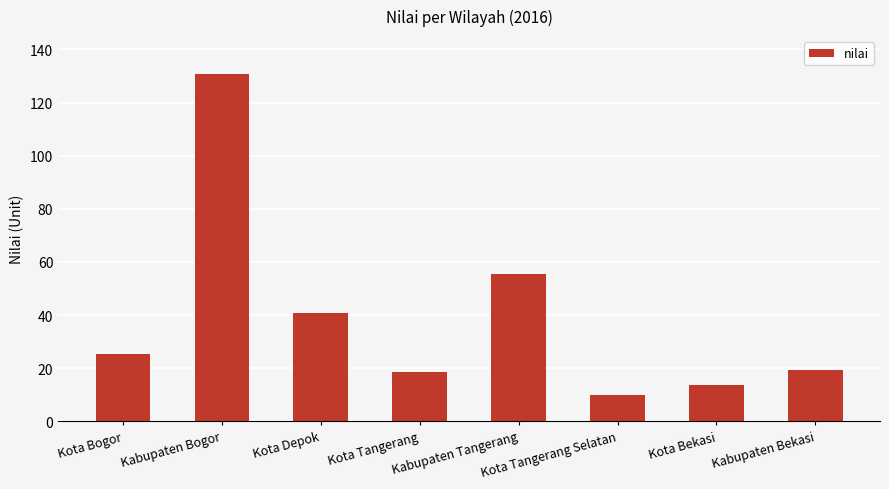

What is the label of the 1st bar from the right?

Kabupaten Bekasi